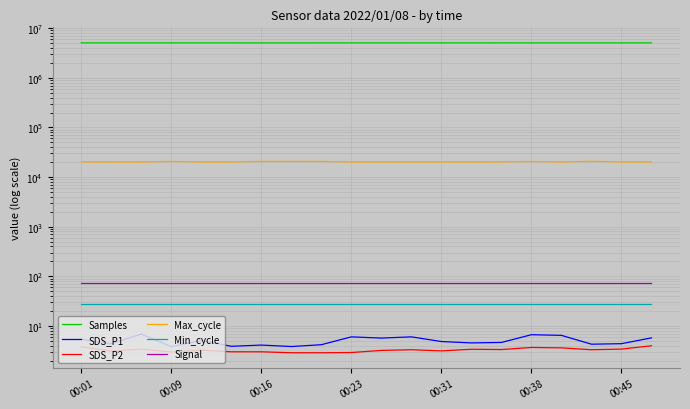

True or false: Max_cycle and SDS_P1 cross at least once.

False